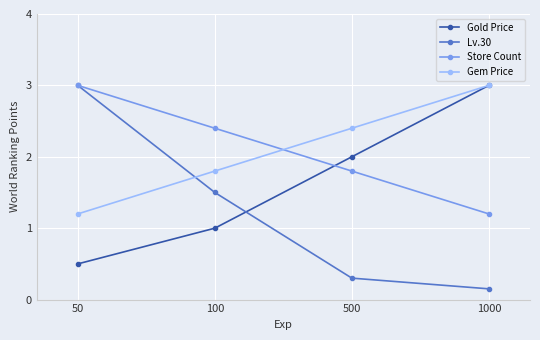

The value of Lv.30 at 50 is 3.0. True or false?

True